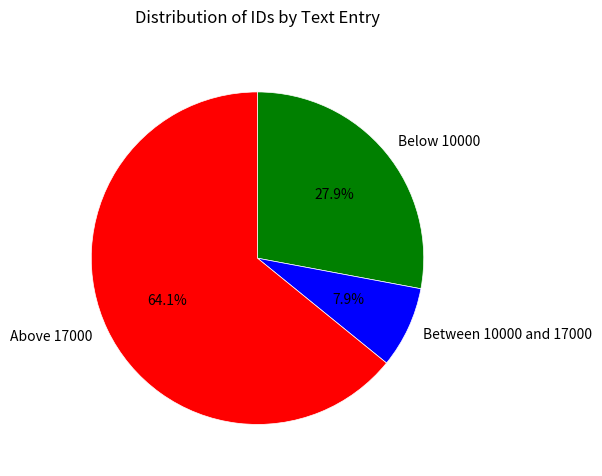

Between Below 10000 and Between 10000 and 17000, which is larger?

Below 10000